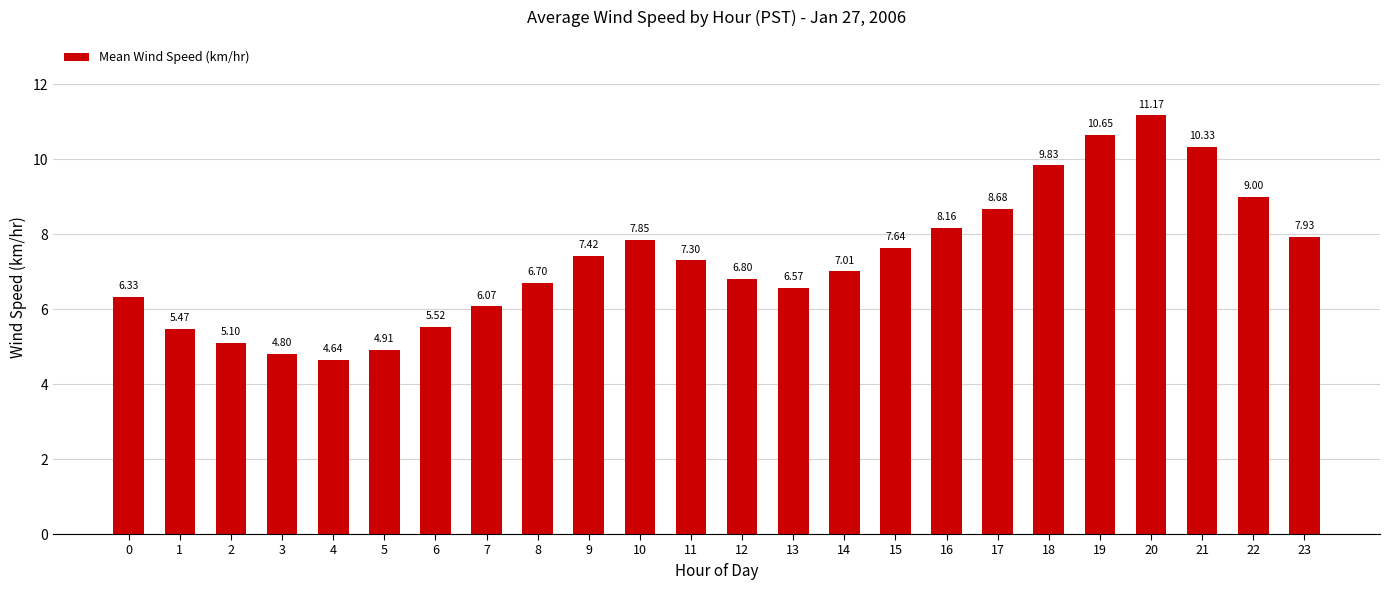

Approximately how many times larger is the value at 5 compared to 15?

0.6